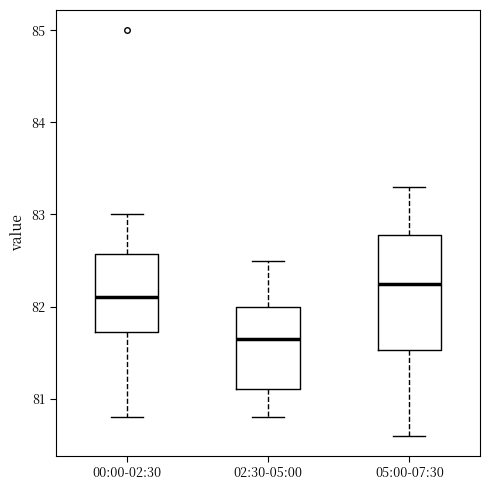

Where does the upper whisker of the box for 02:30-05:00 end on the y-axis? The values are not printed on the chart, so give them approximately, as read against the axis.

82.5